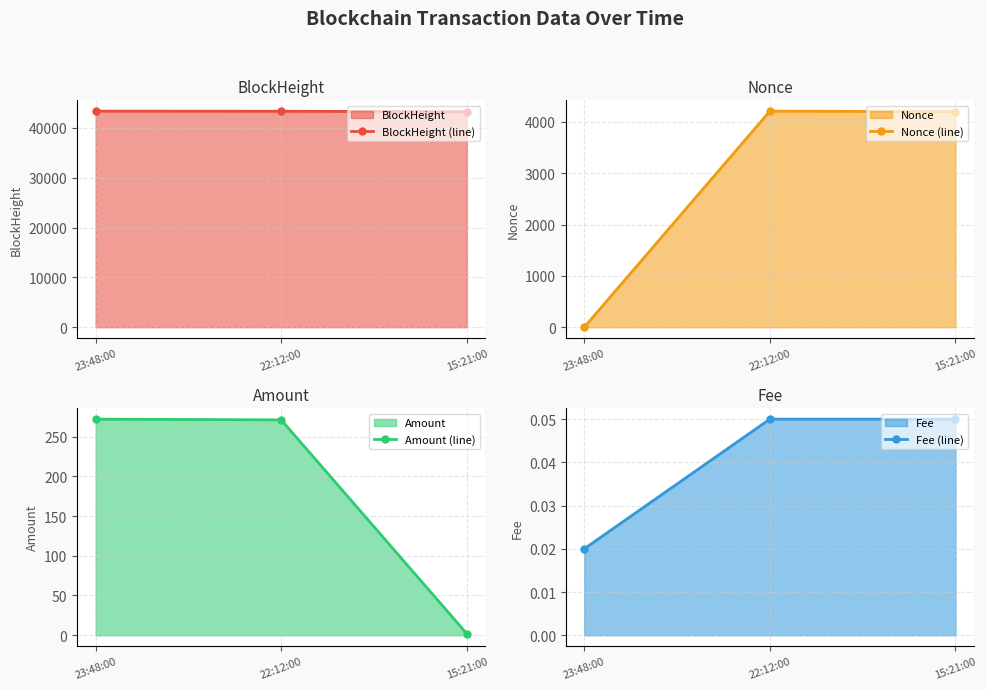

What is the approximate value of Amount (line) at 15:21:00?

1.9